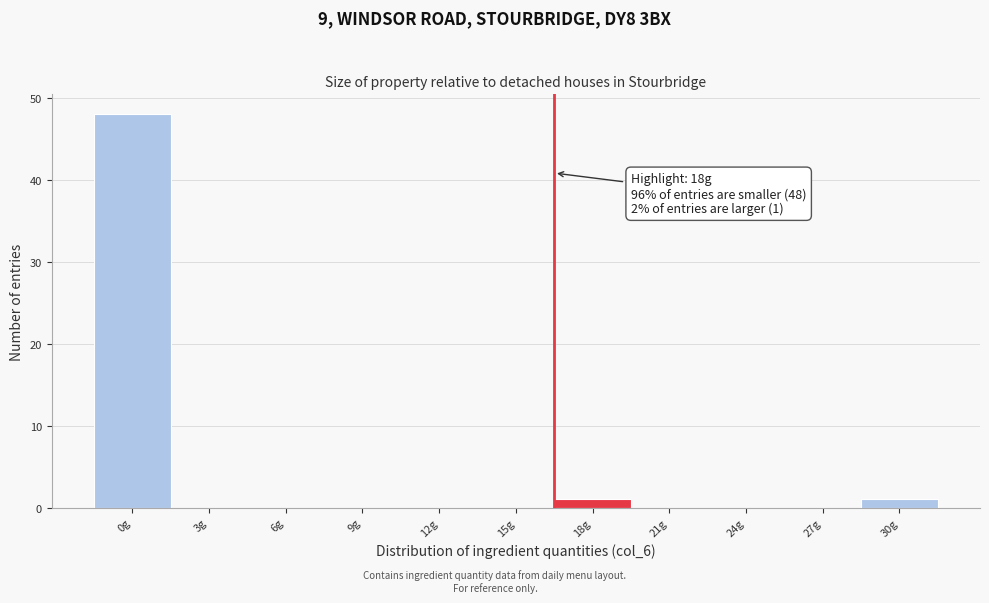

Reading right to left, extract all data points from this chart.

30g=1	27g=0	24g=0	21g=0	18g=1	15g=0	12g=0	9g=0	6g=0	3g=0	0g=48